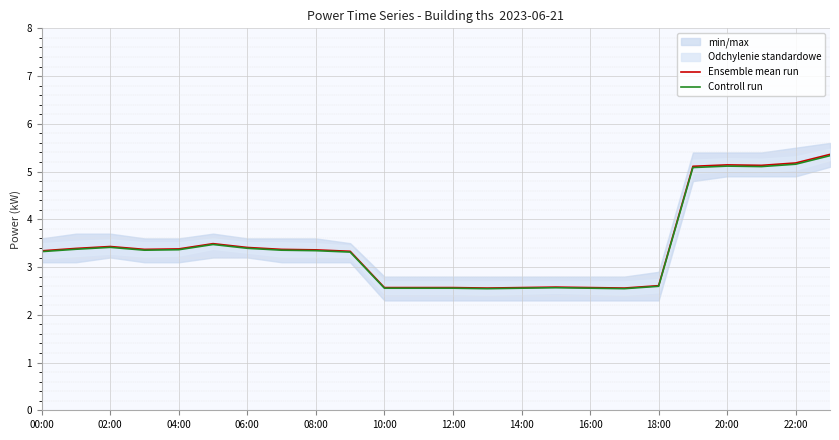

At how many categories does at least one series exceed 3?

15